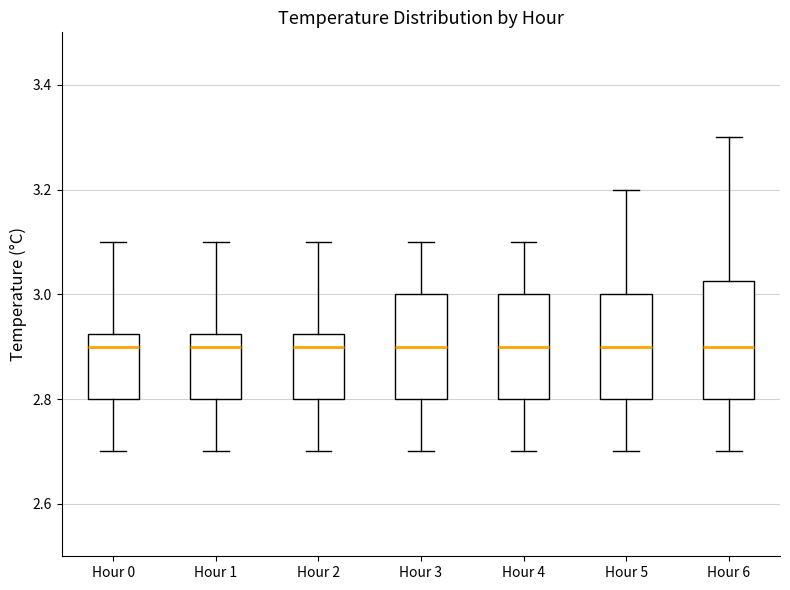

Reading left to right, transcribe this box plot: for each box, give where its median line is, the range the box spans, and where its two whiskers end, as read against the y-axis. The values are not printed on the chart, so give them approximately, as read against the axis.

Hour 0: median 2.90, box 2.80 to 2.92, whiskers 2.70 to 3.10
Hour 1: median 2.90, box 2.80 to 2.92, whiskers 2.70 to 3.10
Hour 2: median 2.90, box 2.80 to 2.92, whiskers 2.70 to 3.10
Hour 3: median 2.90, box 2.80 to 3.00, whiskers 2.70 to 3.10
Hour 4: median 2.90, box 2.80 to 3.00, whiskers 2.70 to 3.10
Hour 5: median 2.90, box 2.80 to 3.00, whiskers 2.70 to 3.20
Hour 6: median 2.90, box 2.80 to 3.02, whiskers 2.70 to 3.30